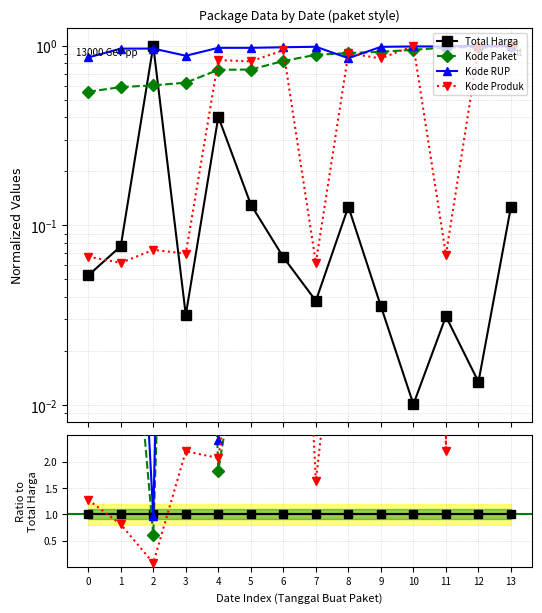

Which series ends up on top after the final intersection of Total Harga and Kode Produk?

Kode Produk